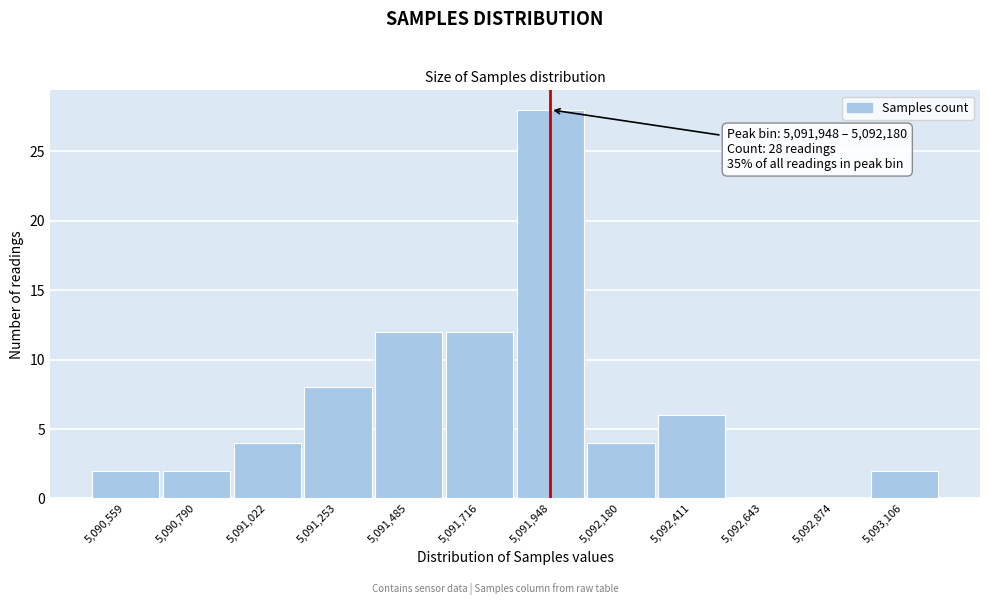

Reading left to right, list all the values displayed in this chart.

5,090,559=2	5,090,790=2	5,091,022=4	5,091,253=8	5,091,485=12	5,091,716=12	5,091,948=28	5,092,180=4	5,092,411=6	5,092,643=0	5,092,874=0	5,093,106=2